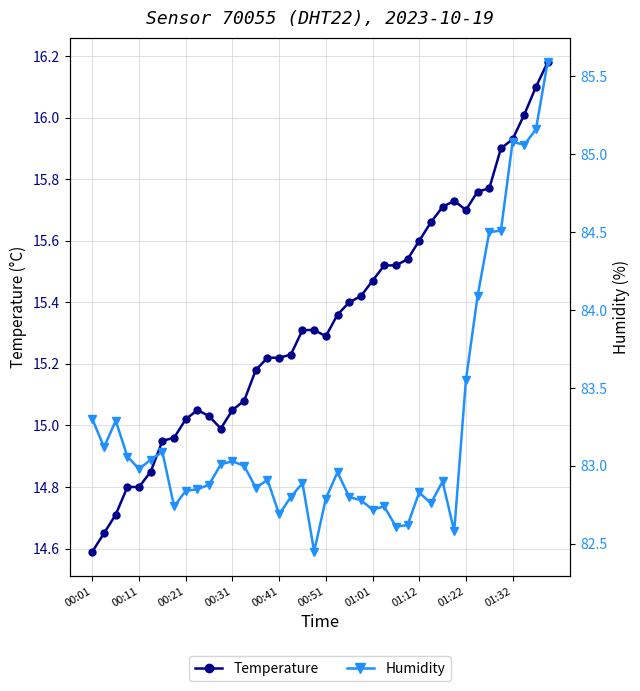

What is the minimum value shown in the chart?

14.6